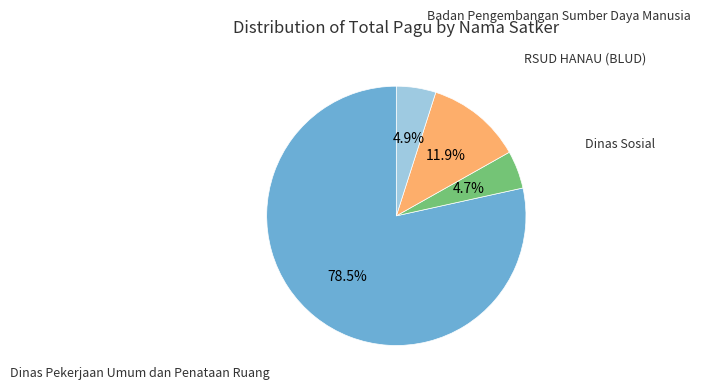

Is there any slice that represents more than half of the pie?

Yes